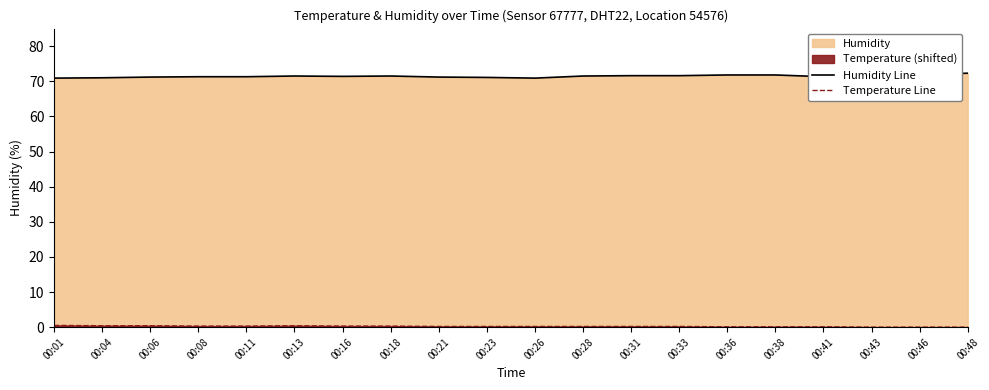

Rank the categories by Temperature Line value from lowest to highest.

00:43, 00:46, 00:48, 00:36, 00:38, 00:41, 00:21, 00:23, 00:26, 00:28, 00:31, 00:33, 00:08, 00:11, 00:16, 00:18, 00:04, 00:06, 00:13, 00:01